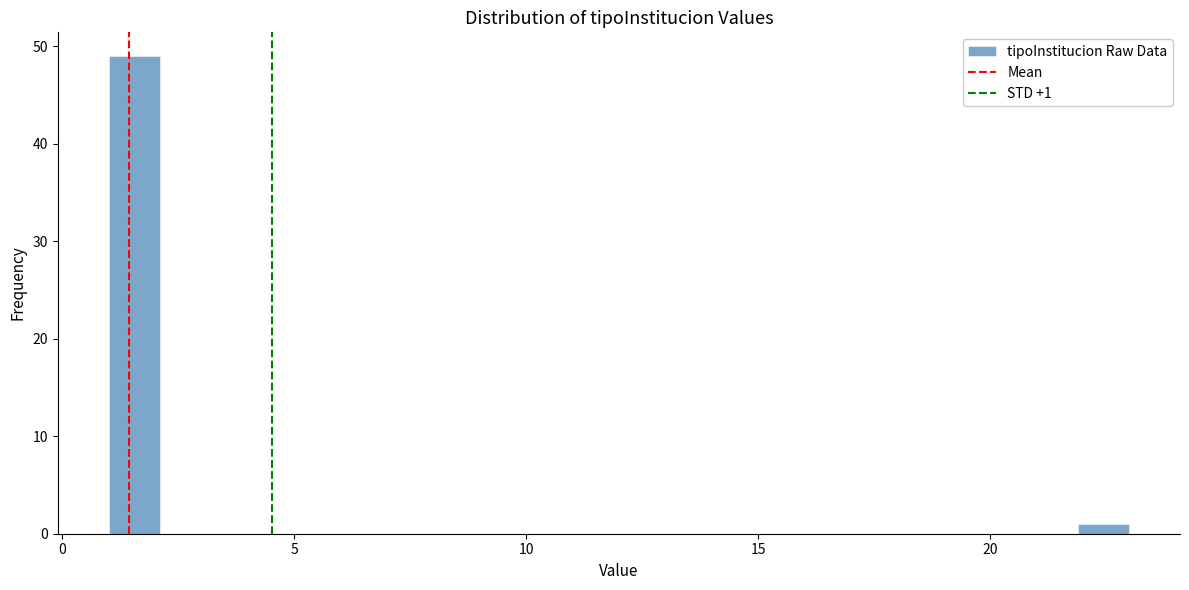

Read against the x-axis, roughly where is the centre of the tallest bar?

1.5